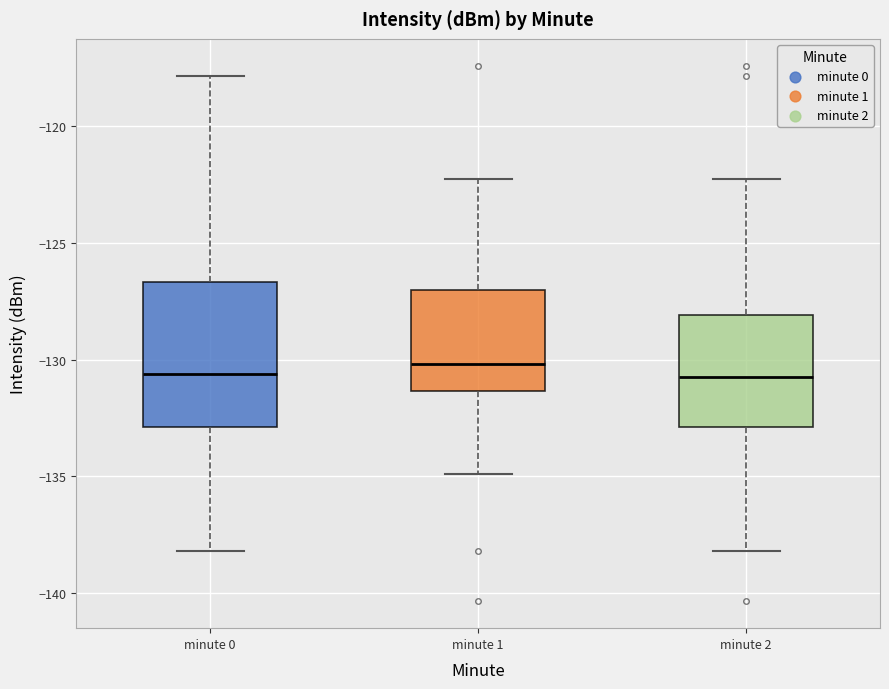

Reading left to right, read every box against the y-axis: the position of its median line, the range the box covers, and the ends of its whiskers. The values are not printed on the chart, so give them approximately, as read against the axis.

minute 0: median -130.5, box -133.0 to -126.5, whiskers -138.0 to -118.0
minute 1: median -130.0, box -131.5 to -127.0, whiskers -135.0 to -122.5
minute 2: median -130.5, box -133.0 to -128.0, whiskers -138.0 to -122.5